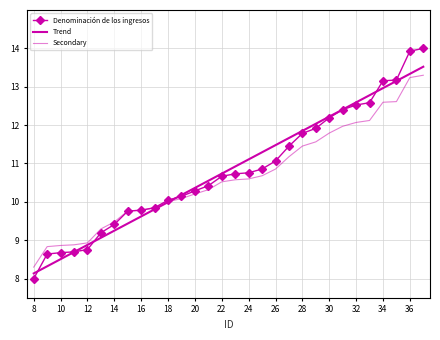

What is the average value of the Denominación de los ingresos series?

10.8